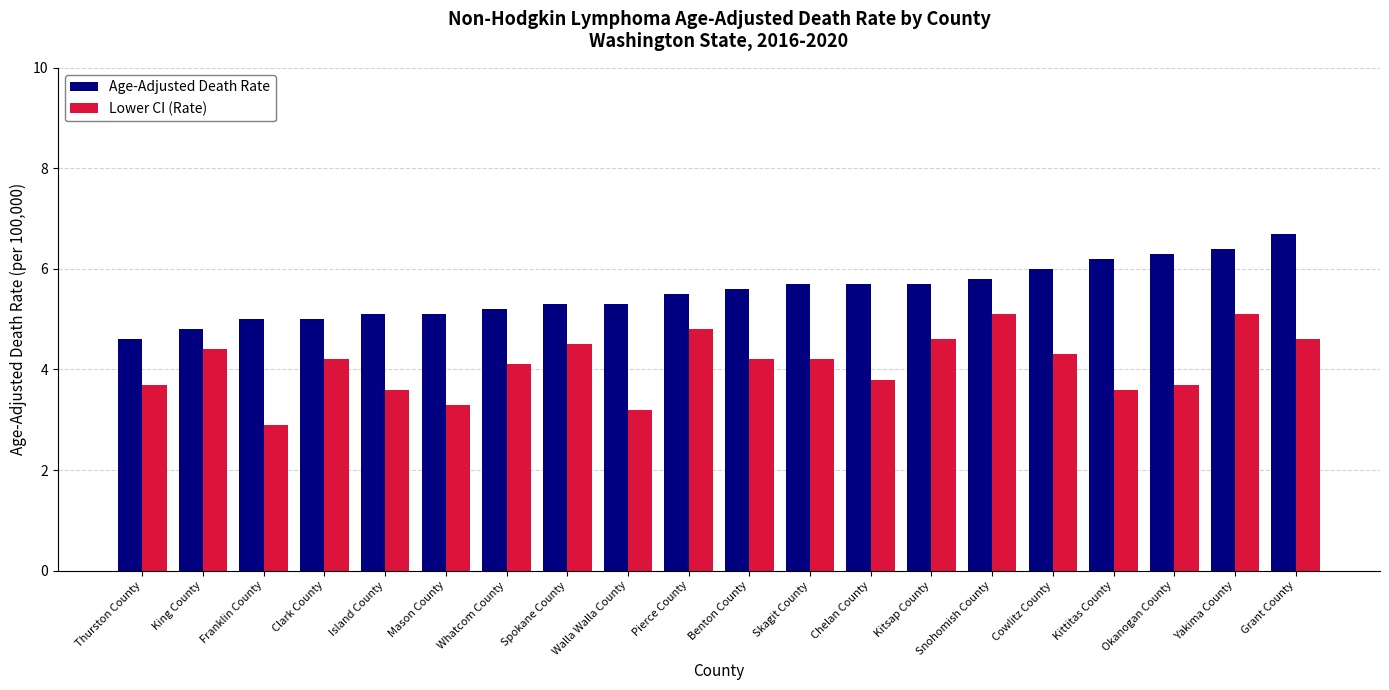

What is the spread (max minus min) of values at Yakima County?

1.3